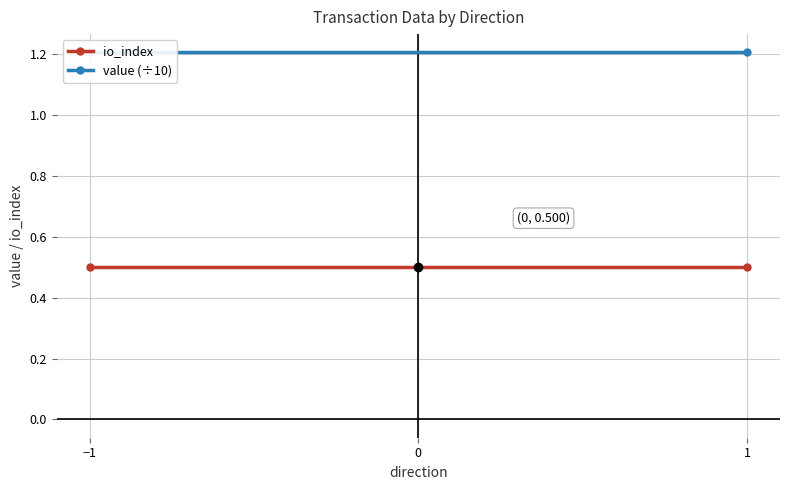

Where is value (÷10) nearest to the value 1?

−1